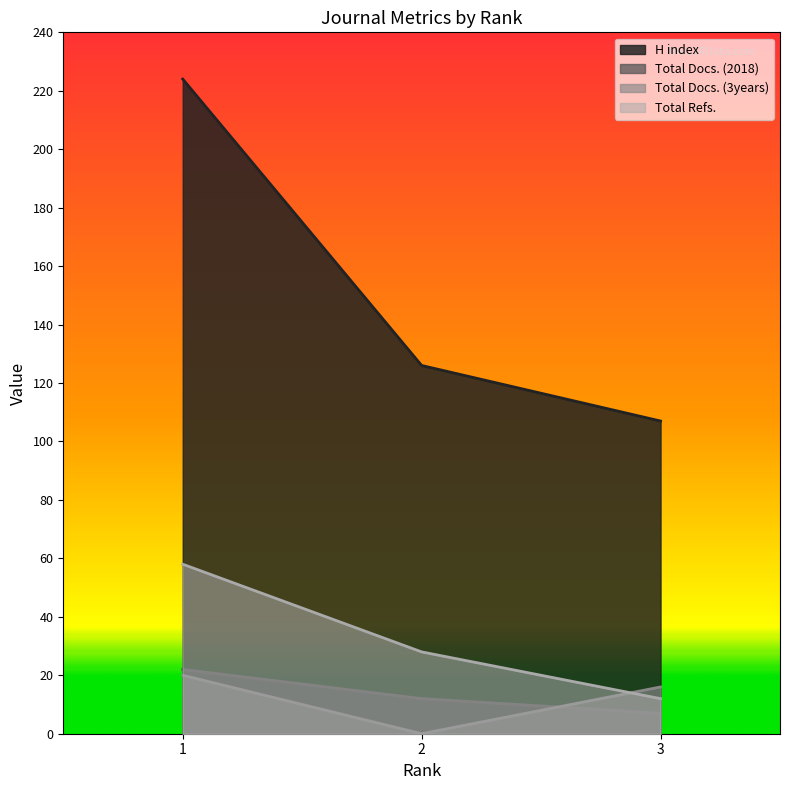

How many lines are shown in the chart?

4